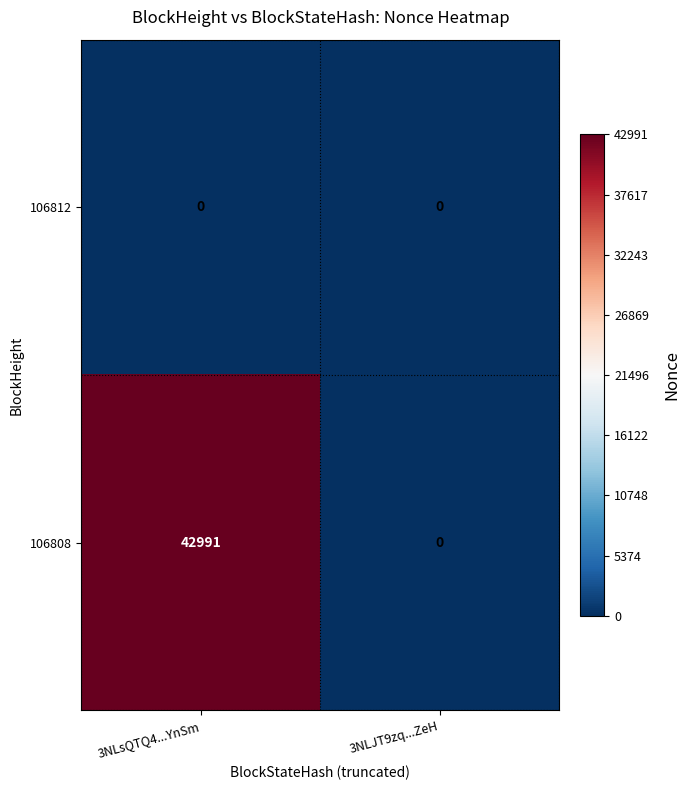

Which series changed the most between 3NLsQTQ4...YnSm and 3NLJT9zq...ZeH?

106808